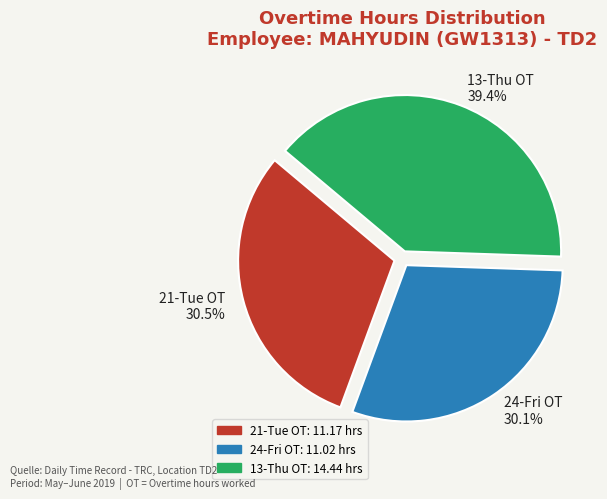

To the nearest percent, what percentage of the pie is 24-Fri OT?

30%